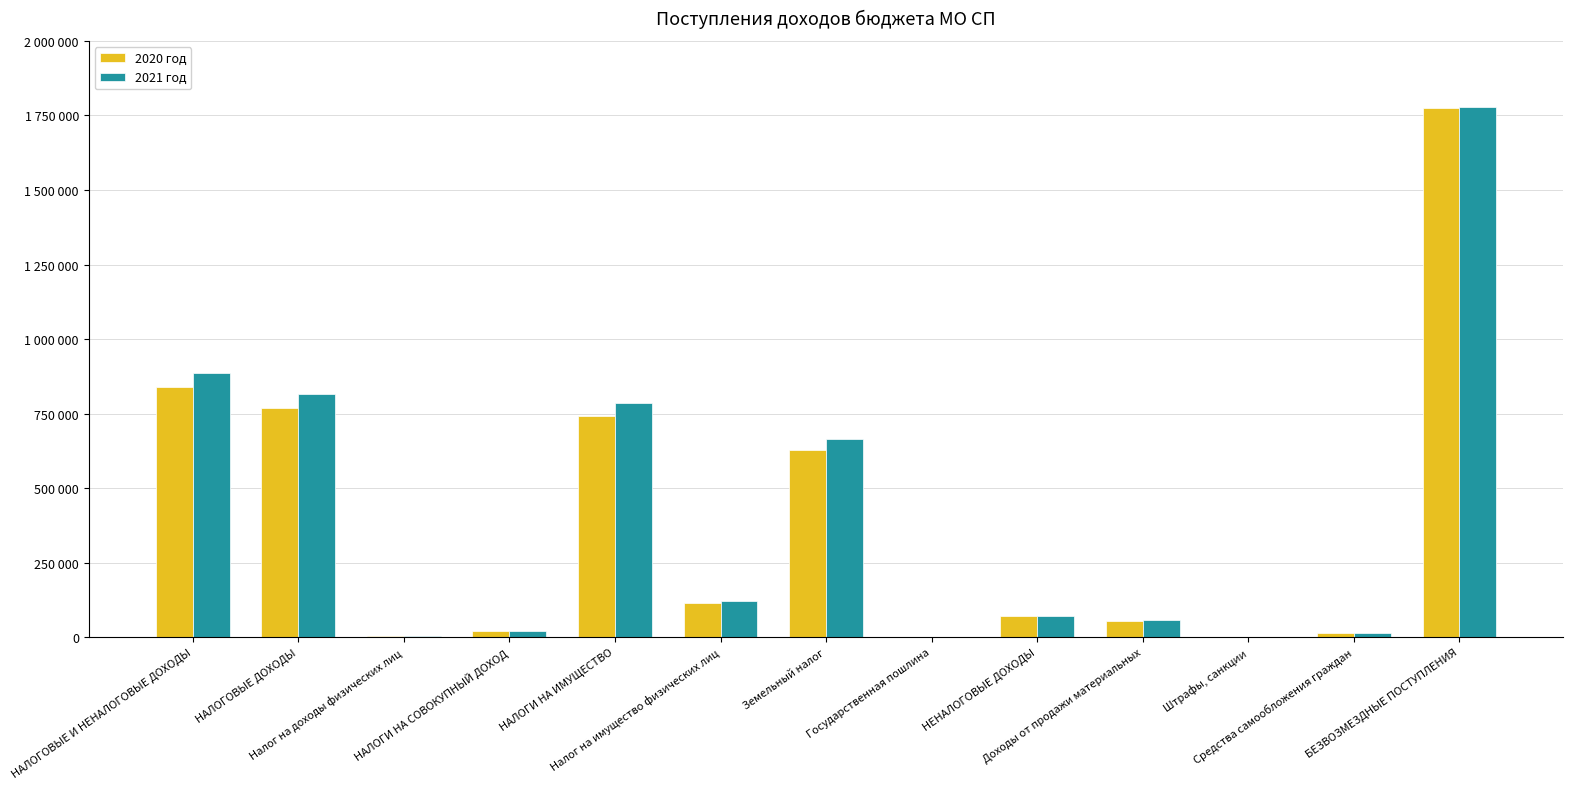

Are the bars grouped side by side (vs. stacked)?

Yes